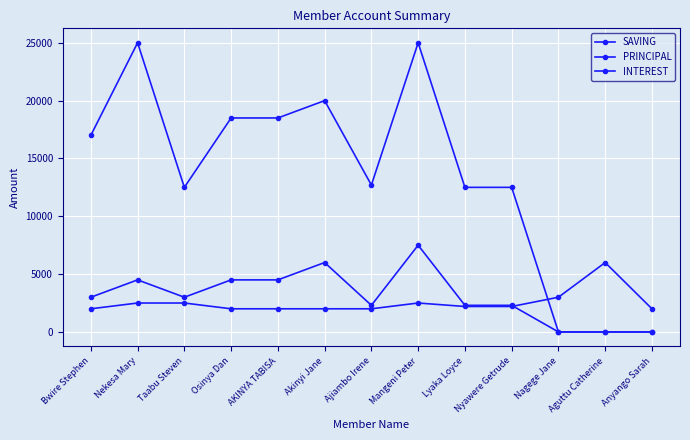

The PRINCIPAL series shows 25000 at Nekesa Mary. True or false?

True